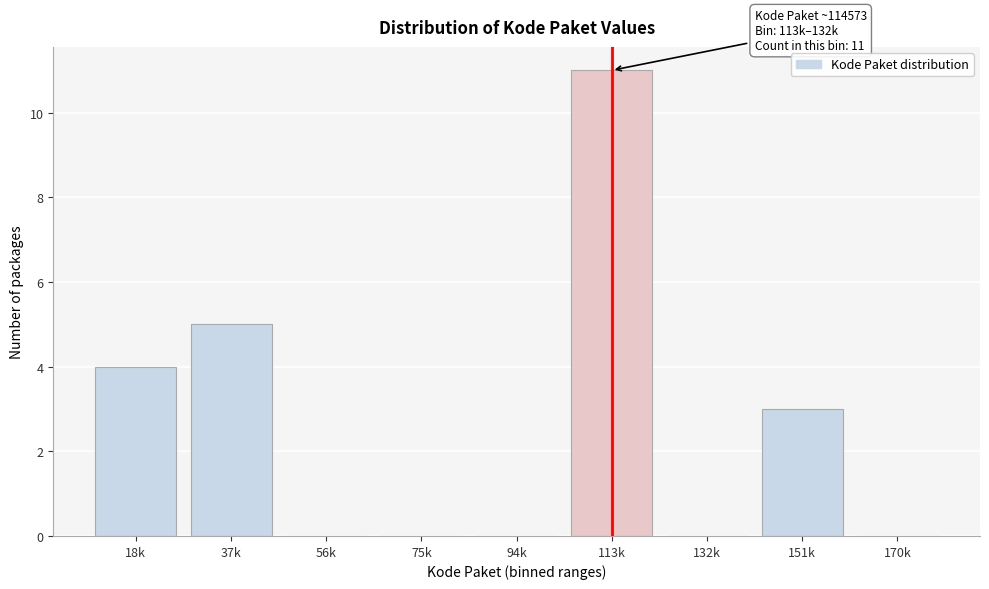

Reading right to left, list all the values displayed in this chart.

170k=0	151k=3	132k=0	113k=11	94k=0	75k=0	56k=0	37k=5	18k=4